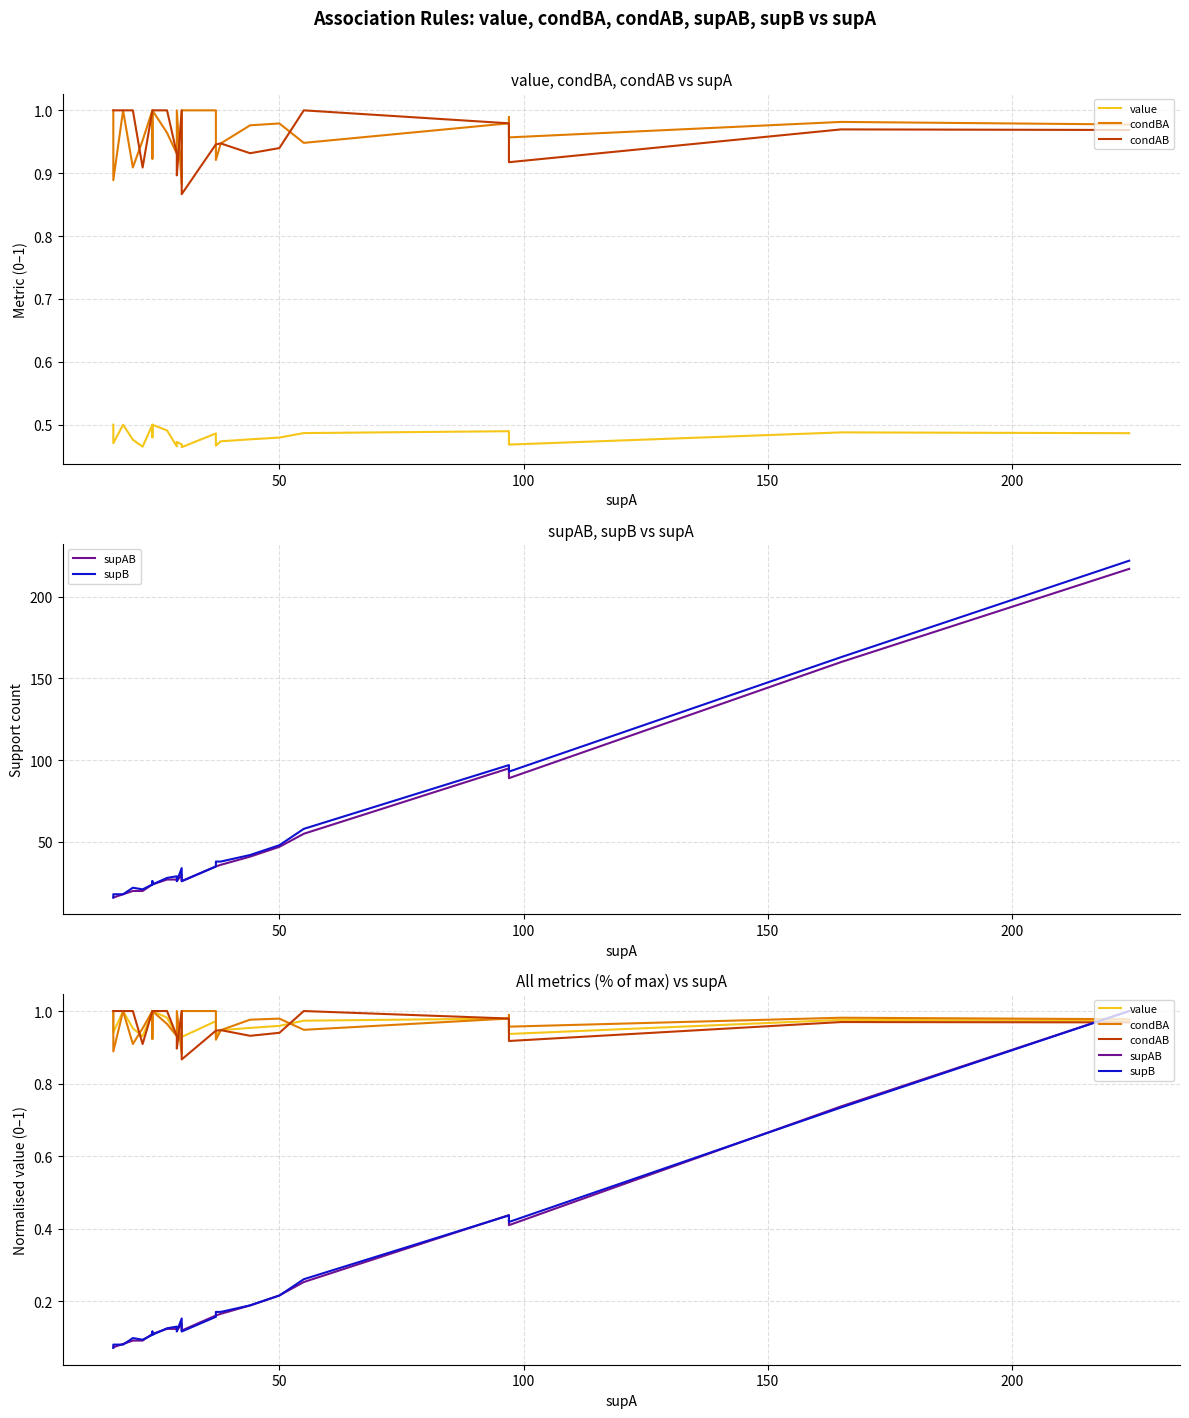

True or false: condBA has more than 0 interior local peaks.

True